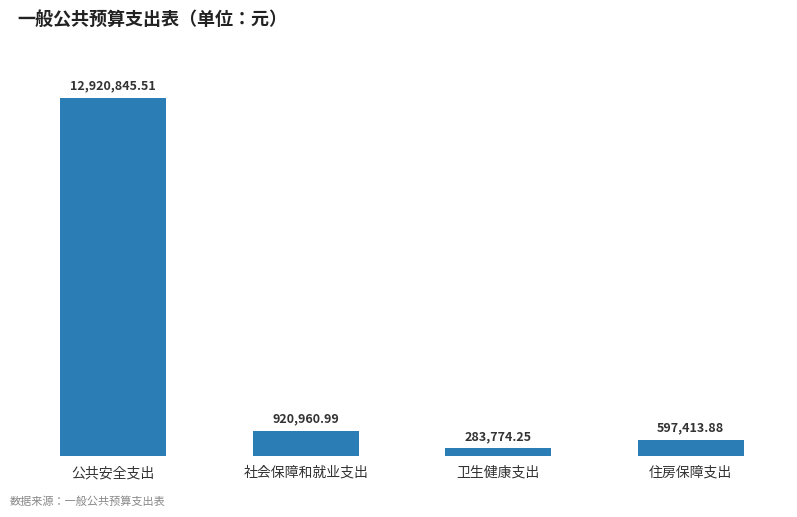

Does the chart contain any negative values?

No